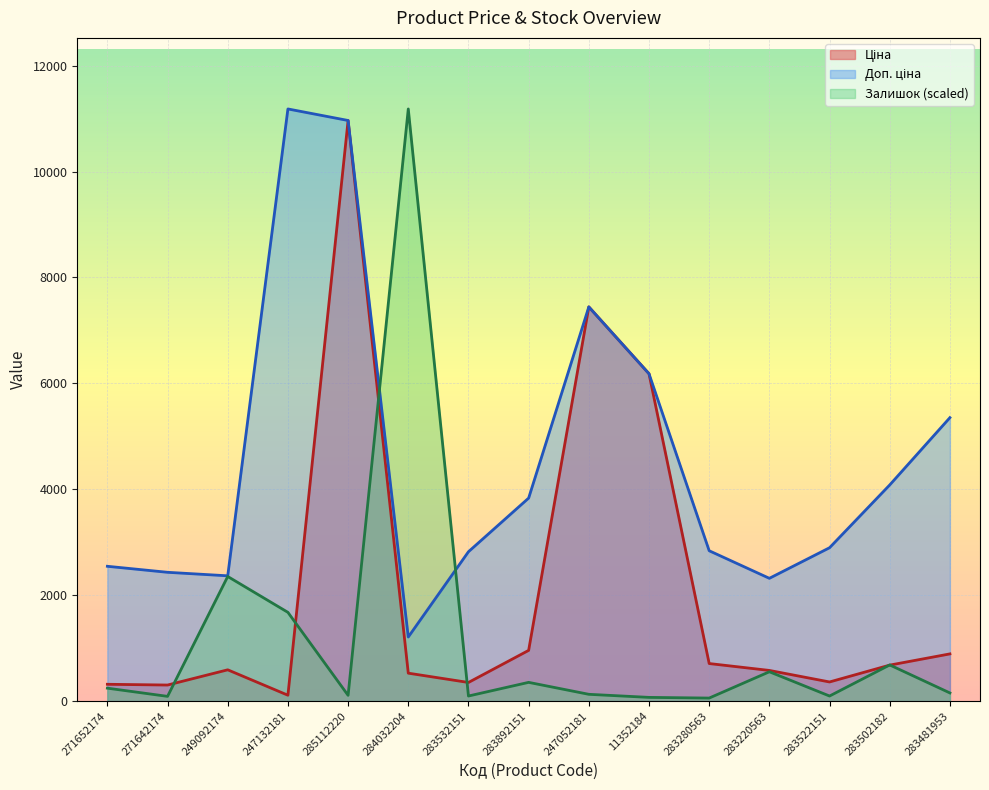

How many values in the Доп. ціна series are below 2896?

7